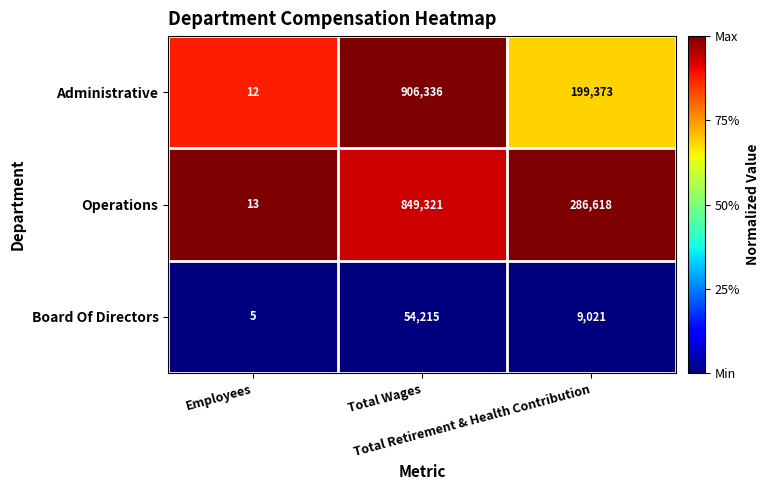

Between Employees and Total Wages, which series saw the biggest shift?

Administrative